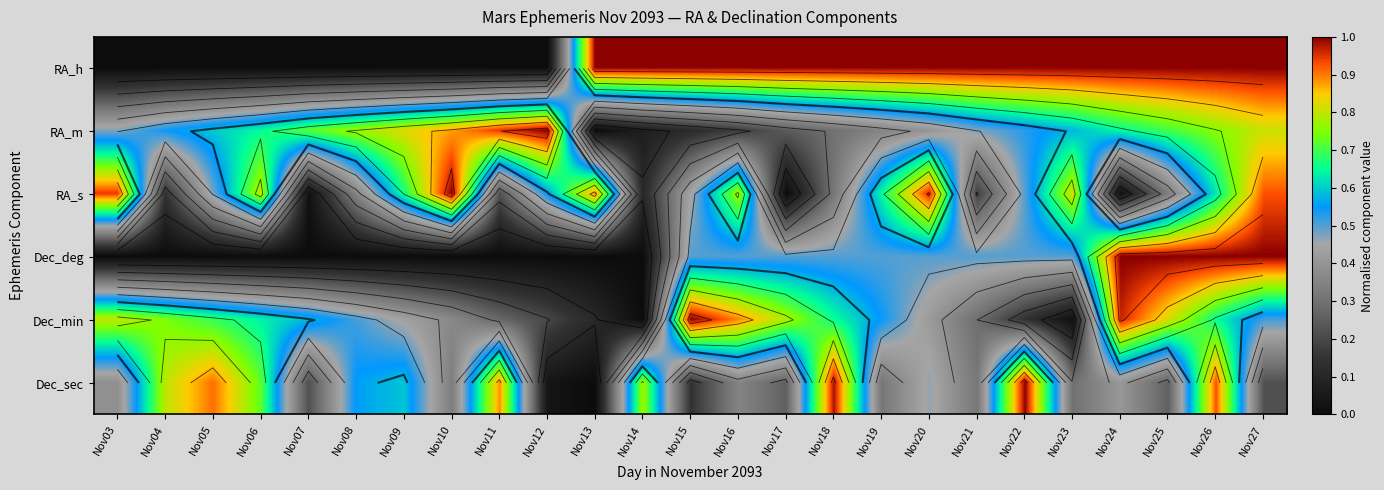

Which series has the widest spread of values?

RA_h